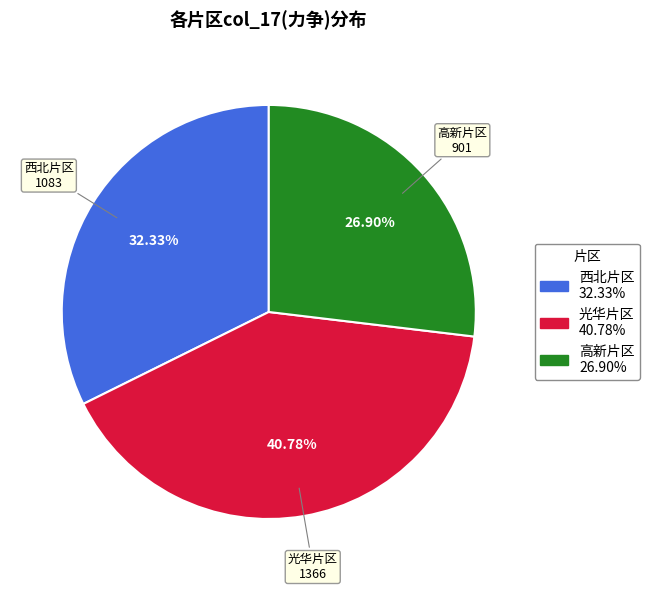

Does any single category account for the majority?

No